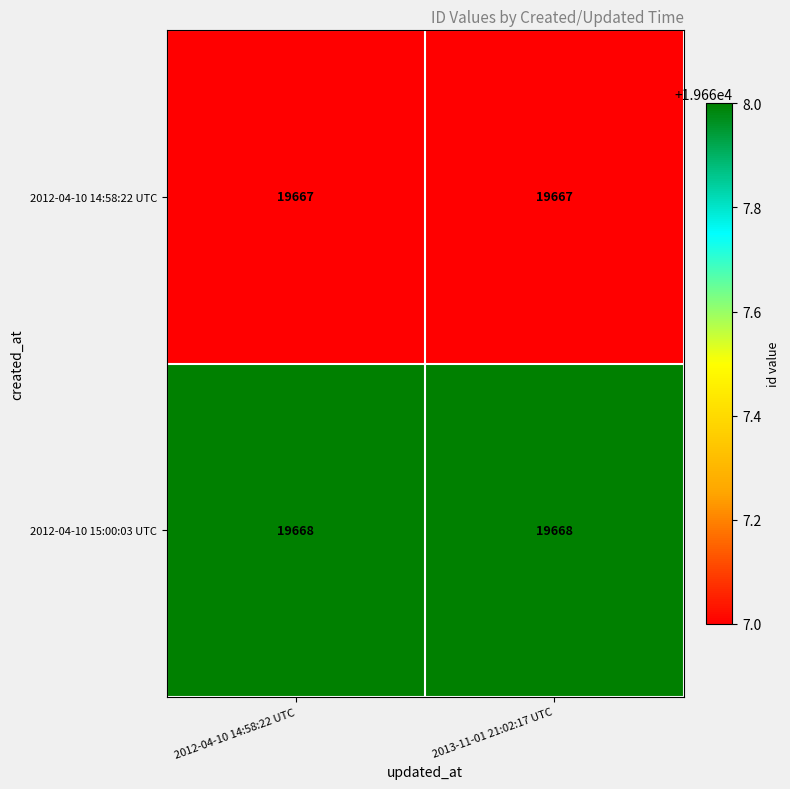

At how many categories does at least one series exceed 19667?

2